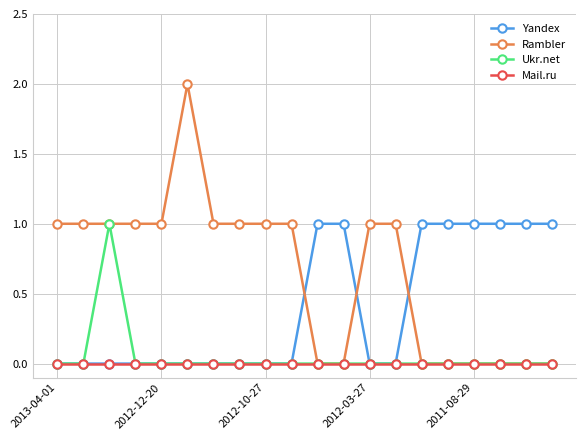

Which series has the largest total across all categories?

Rambler